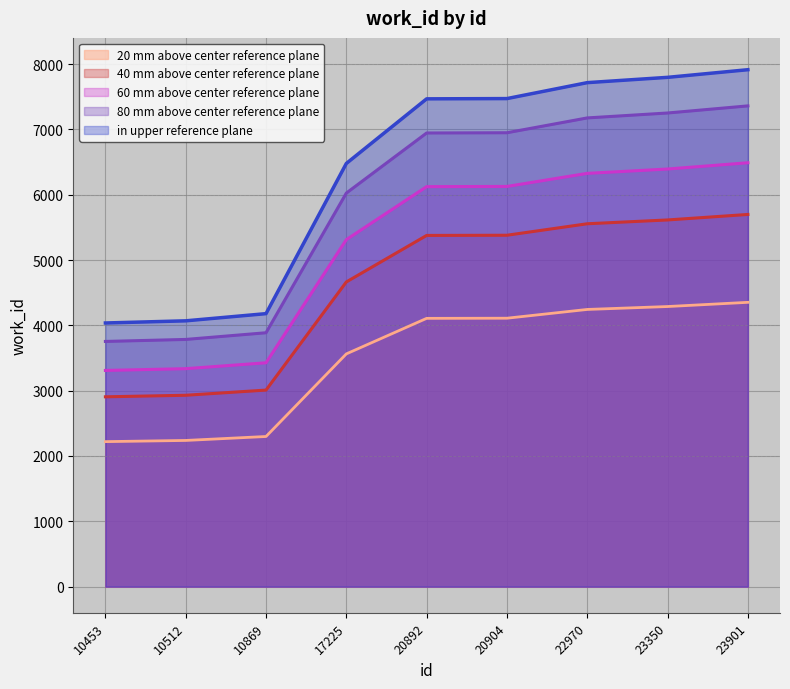

The chart shows a value of 4352.2 at 23901. True or false?

True